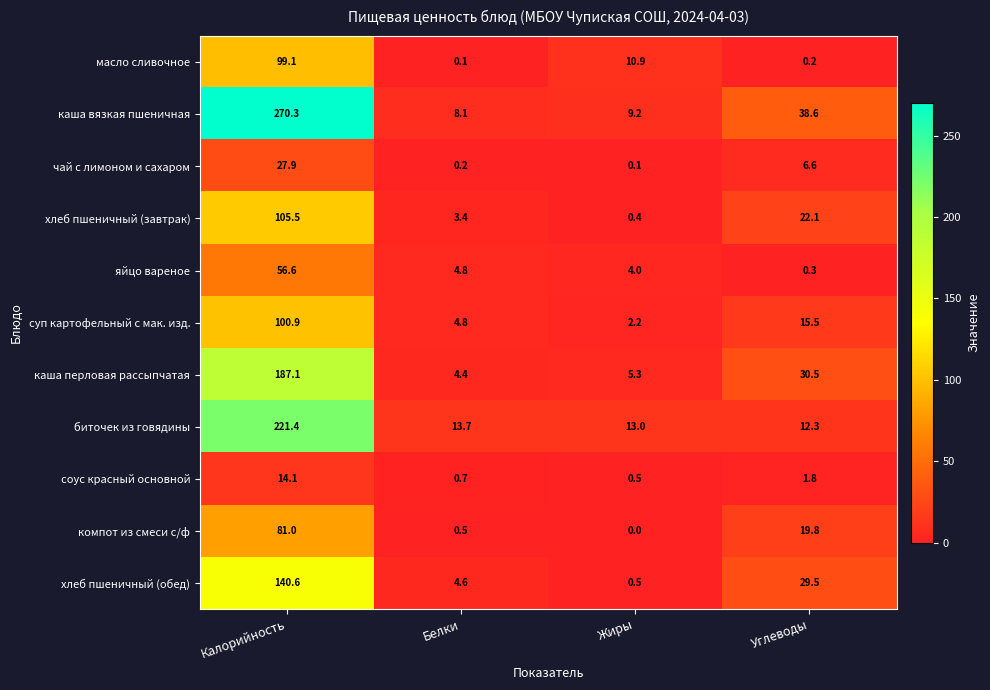

How many data points does each series have?

4